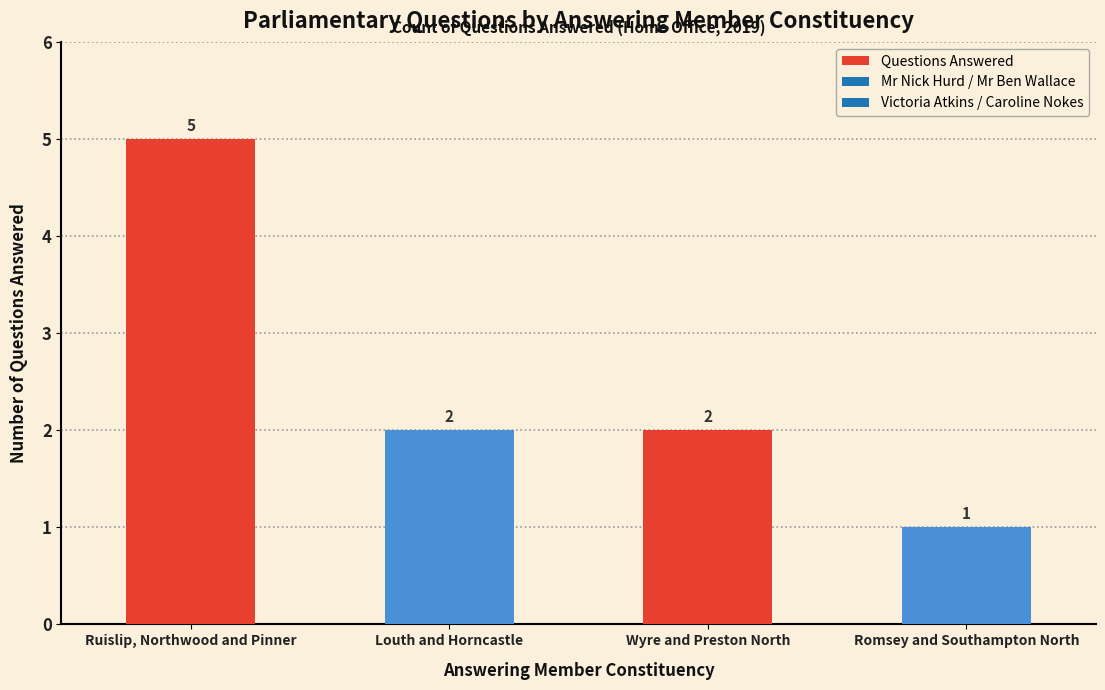

At which label does the data first exceed 2?

Ruislip, Northwood and Pinner